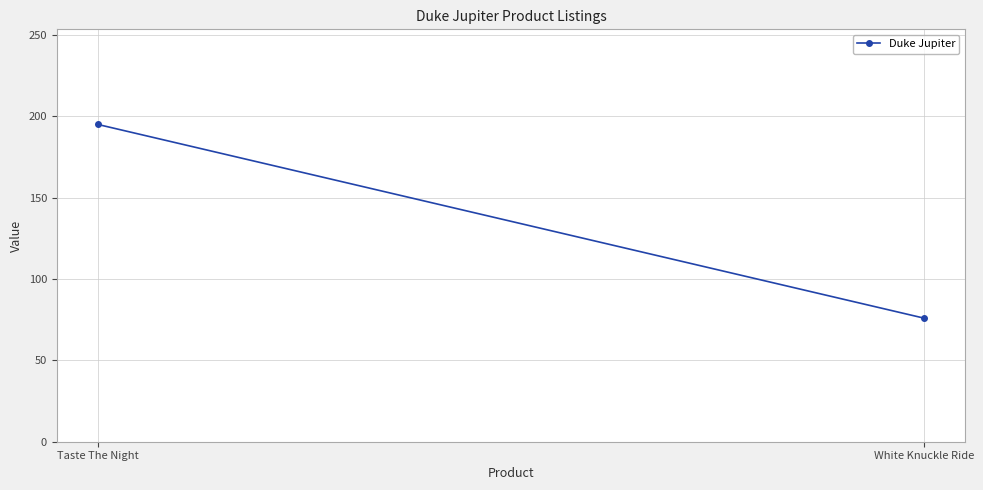

List the labels in order of value, smallest first.

White Knuckle Ride, Taste The Night